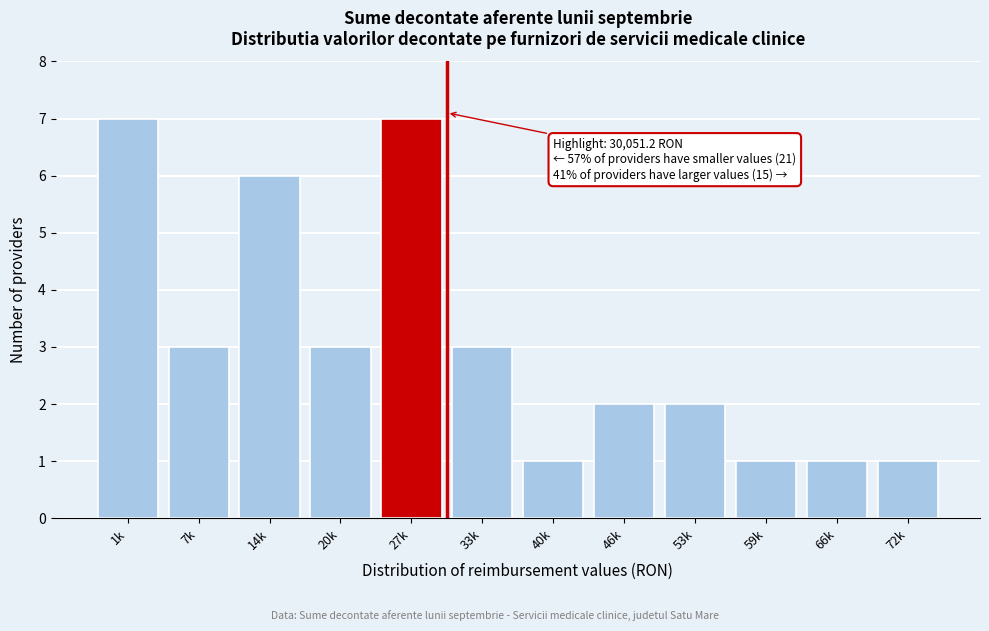

Reading left to right, extract all data points from this chart.

1k=7	7k=3	14k=6	20k=3	27k=7	33k=3	40k=1	46k=2	53k=2	59k=1	66k=1	72k=1